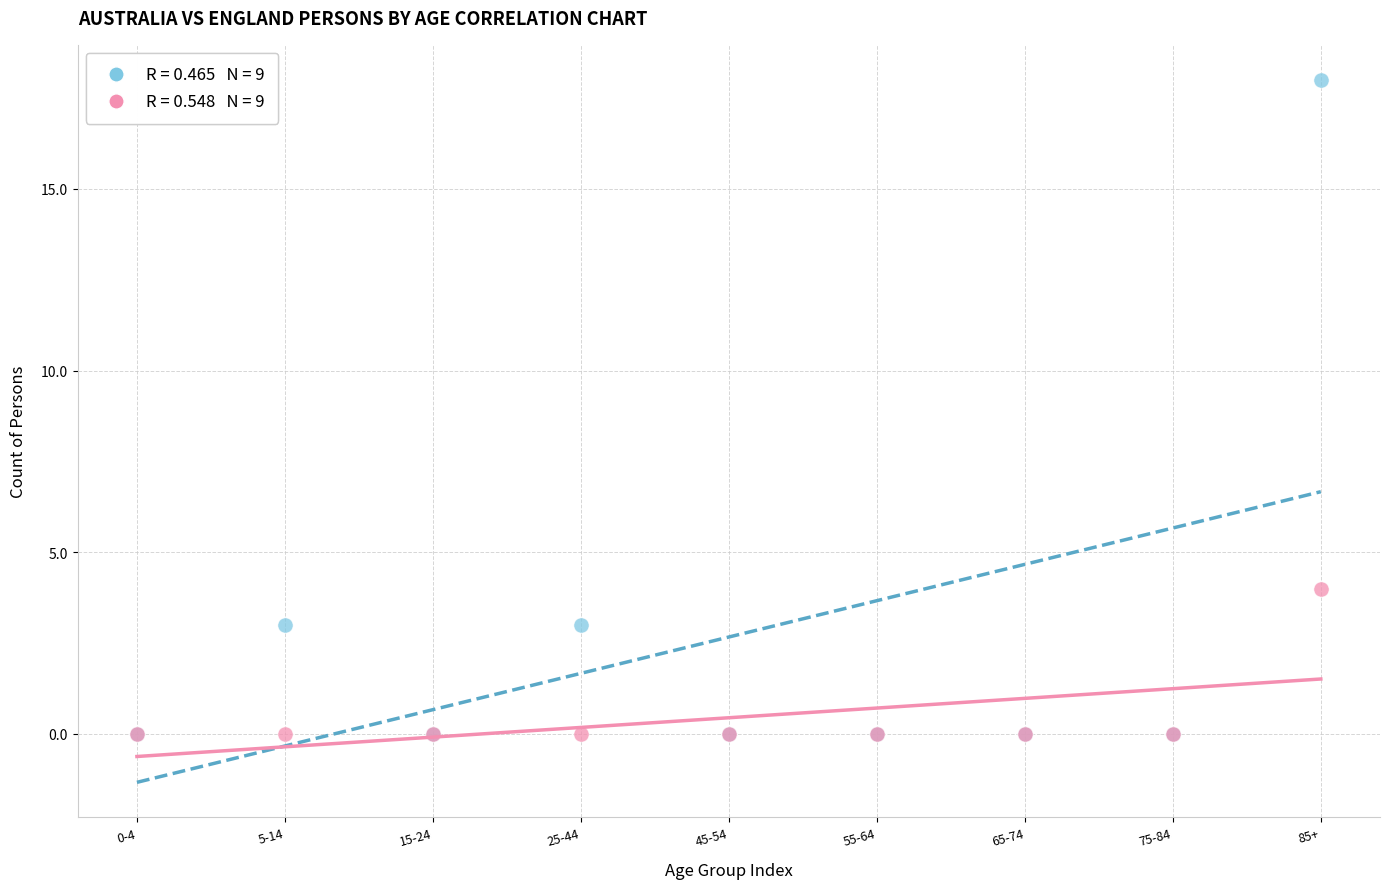

Across all series, what Y value is closest to 9?

4